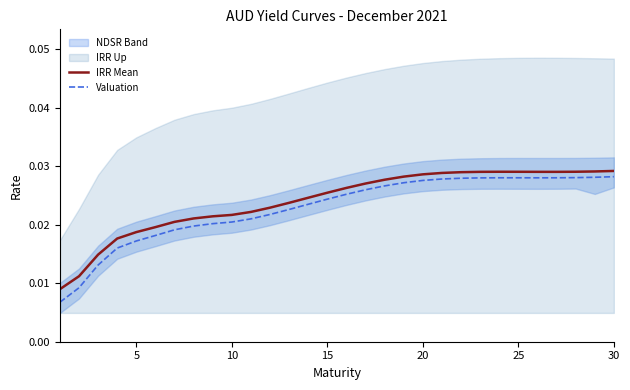

Is it true that Valuation equals 0.0 at 25?

True